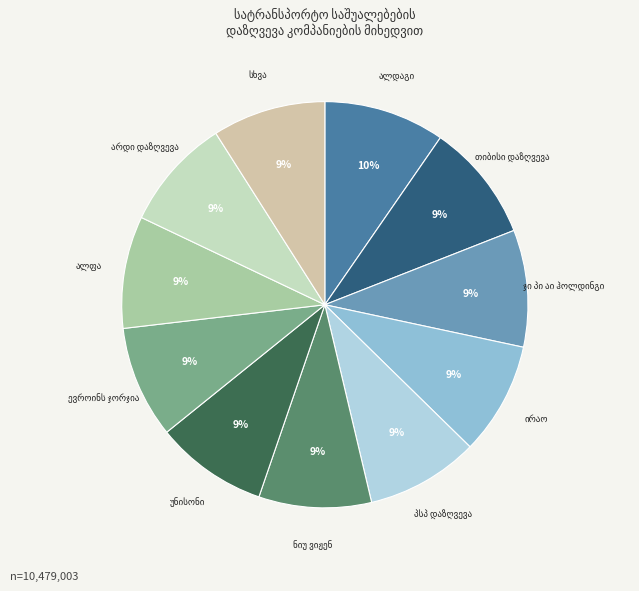

Does any single category account for the majority?

No